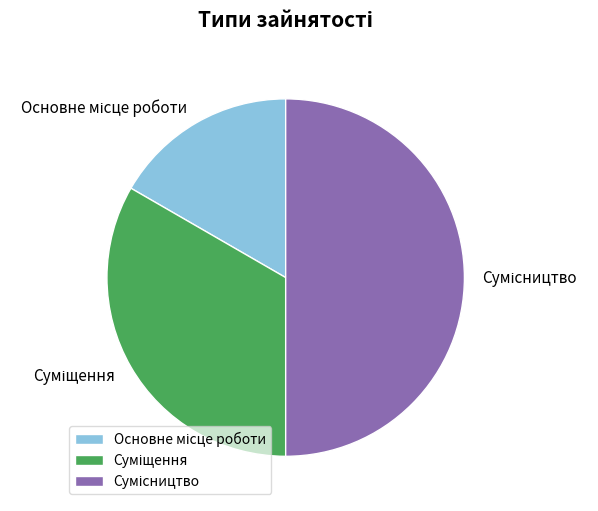

How many slices are in this pie chart?

3